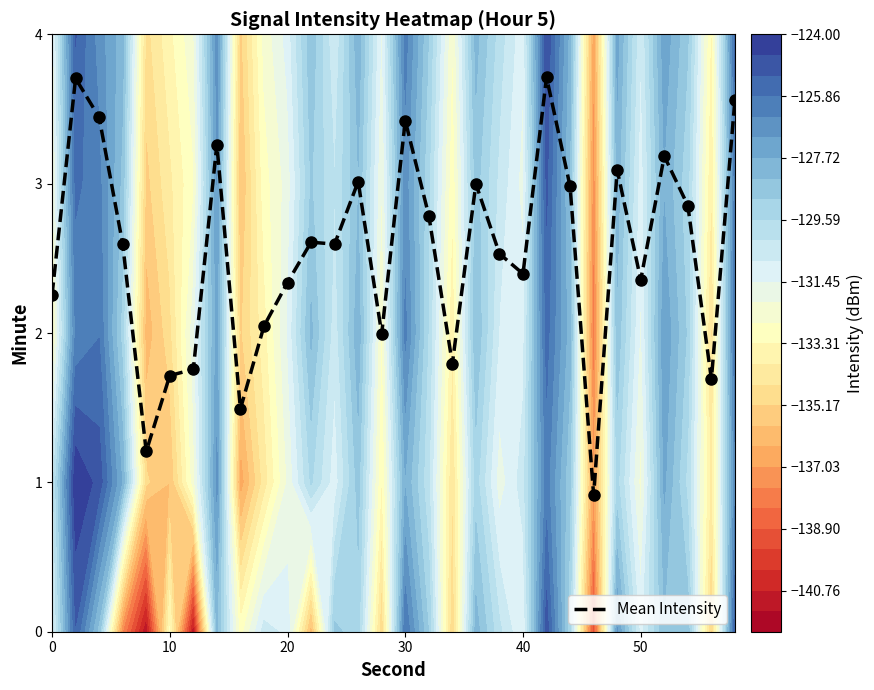

What is the lowest value of the Mean Intensity series?

0.9